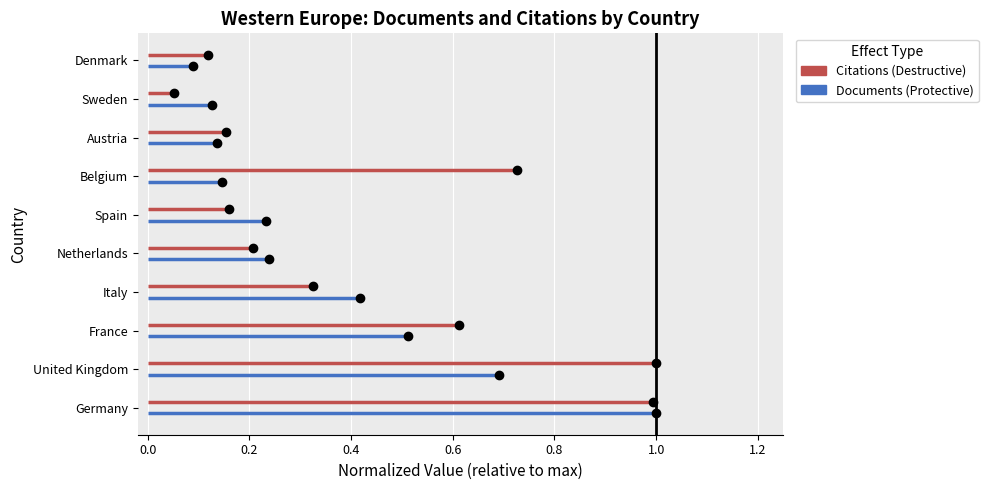

Is it true that Documents (Protective) equals -0.1 at 0.0?

False